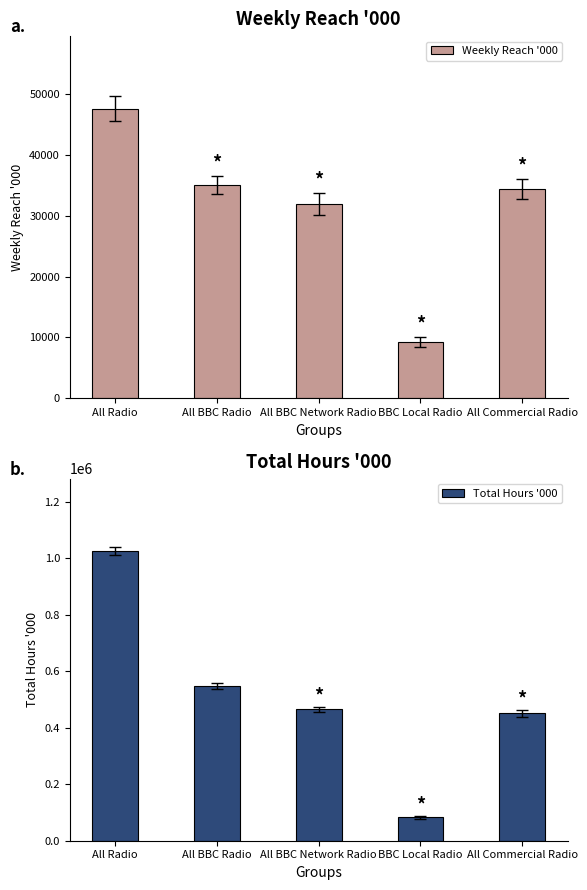

List the series in order of their peak value, lowest first.

Weekly Reach '000, Total Hours '000